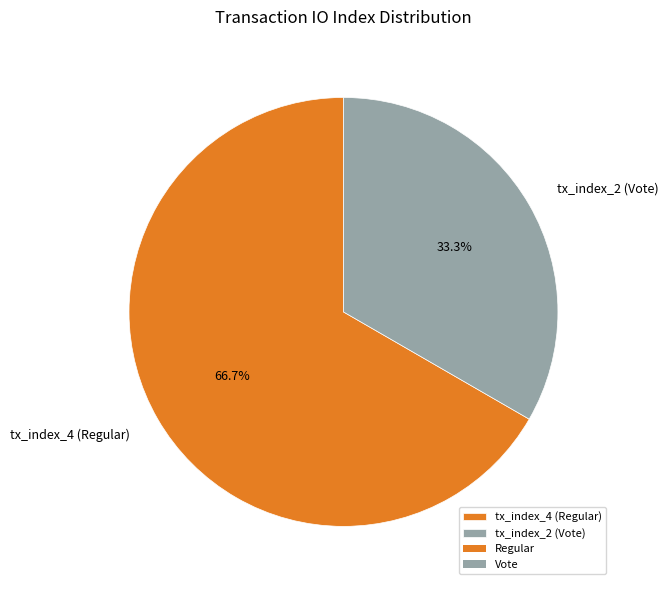

To the nearest percent, what is the average slice percentage?

50%